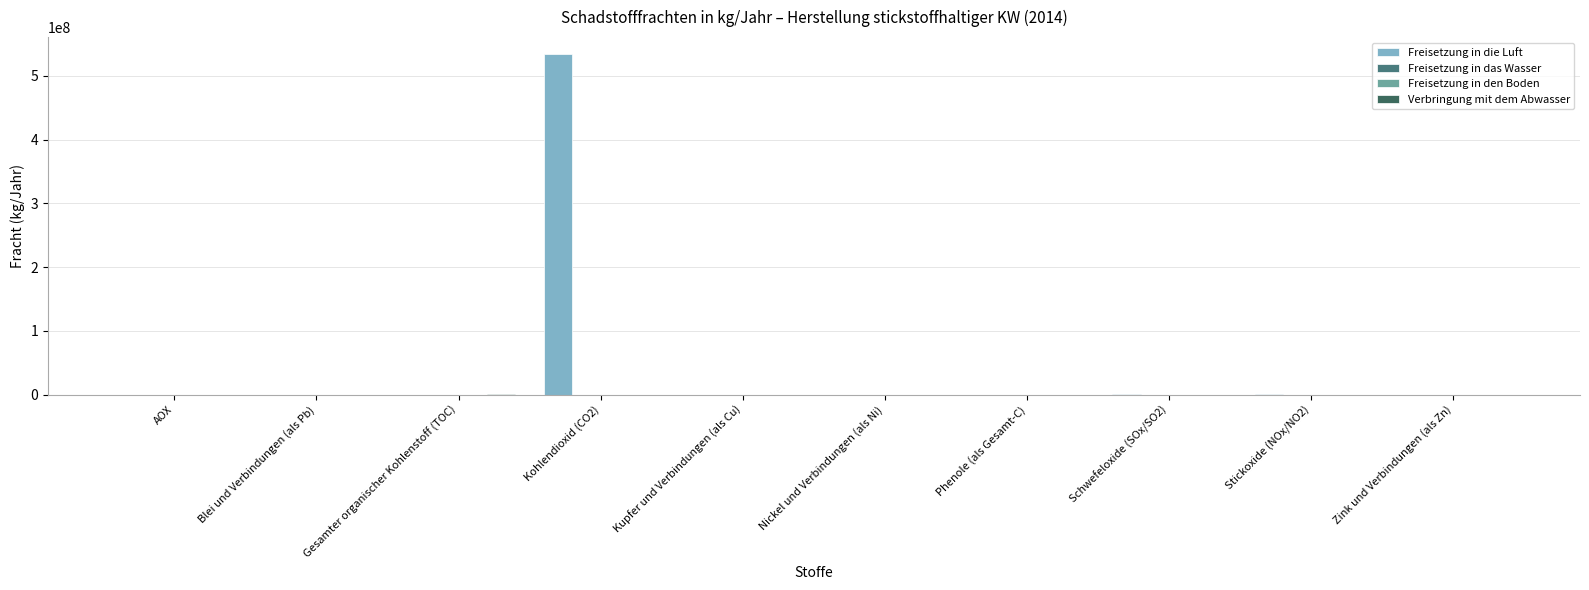

How many groups of bars are there?

10